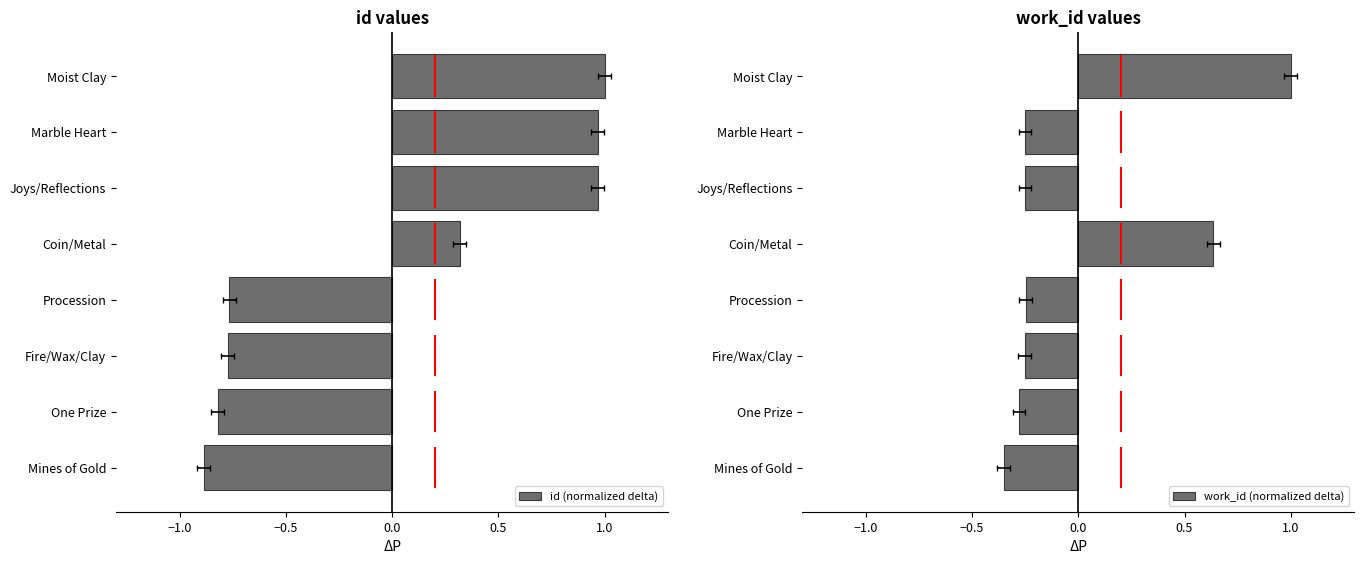

How many groups of bars are there?

8